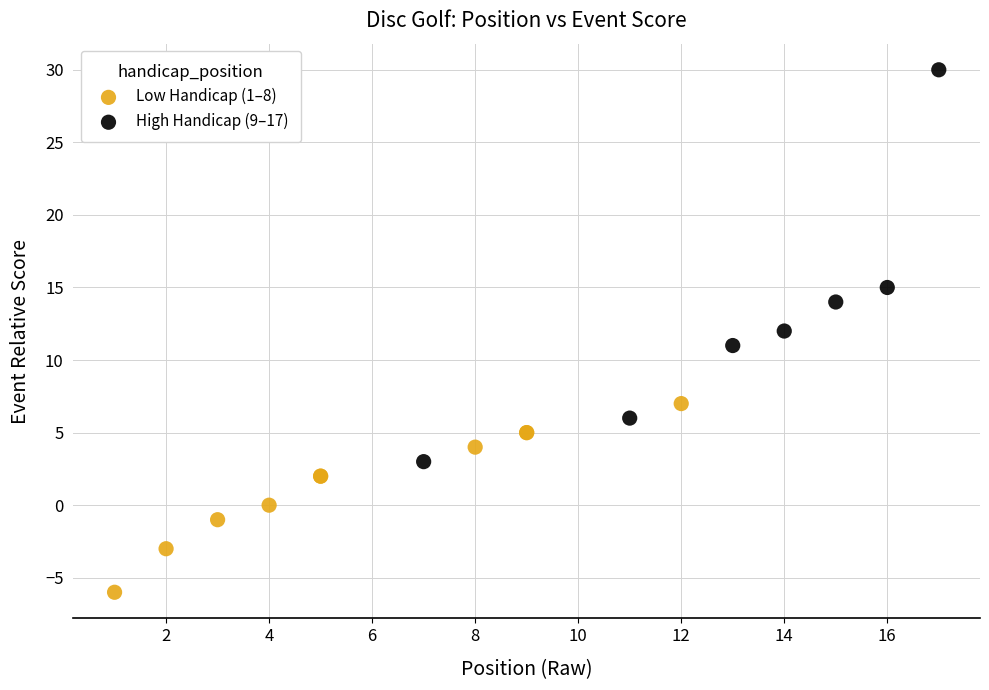

Which series contains the lowest Y value?

Low Handicap (1–8)